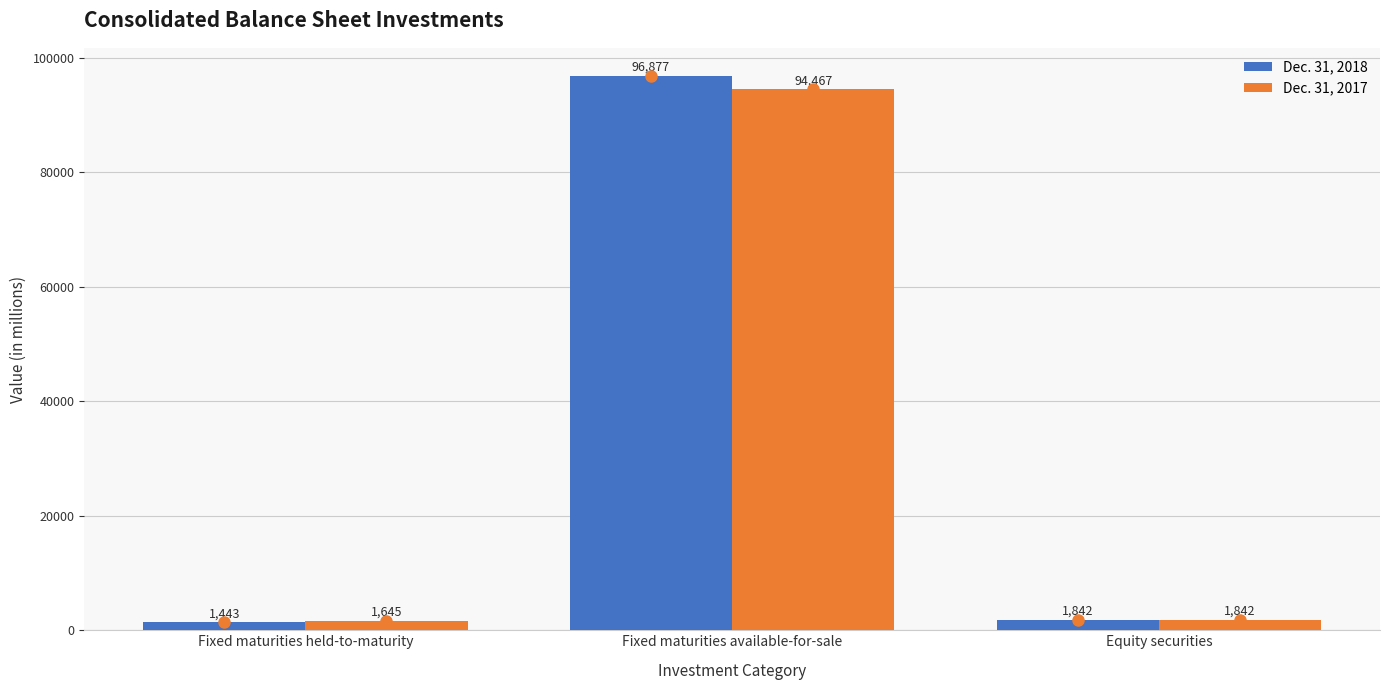

Rank the series by their average value, from lowest to highest.

Dec. 31, 2017, Dec. 31, 2018